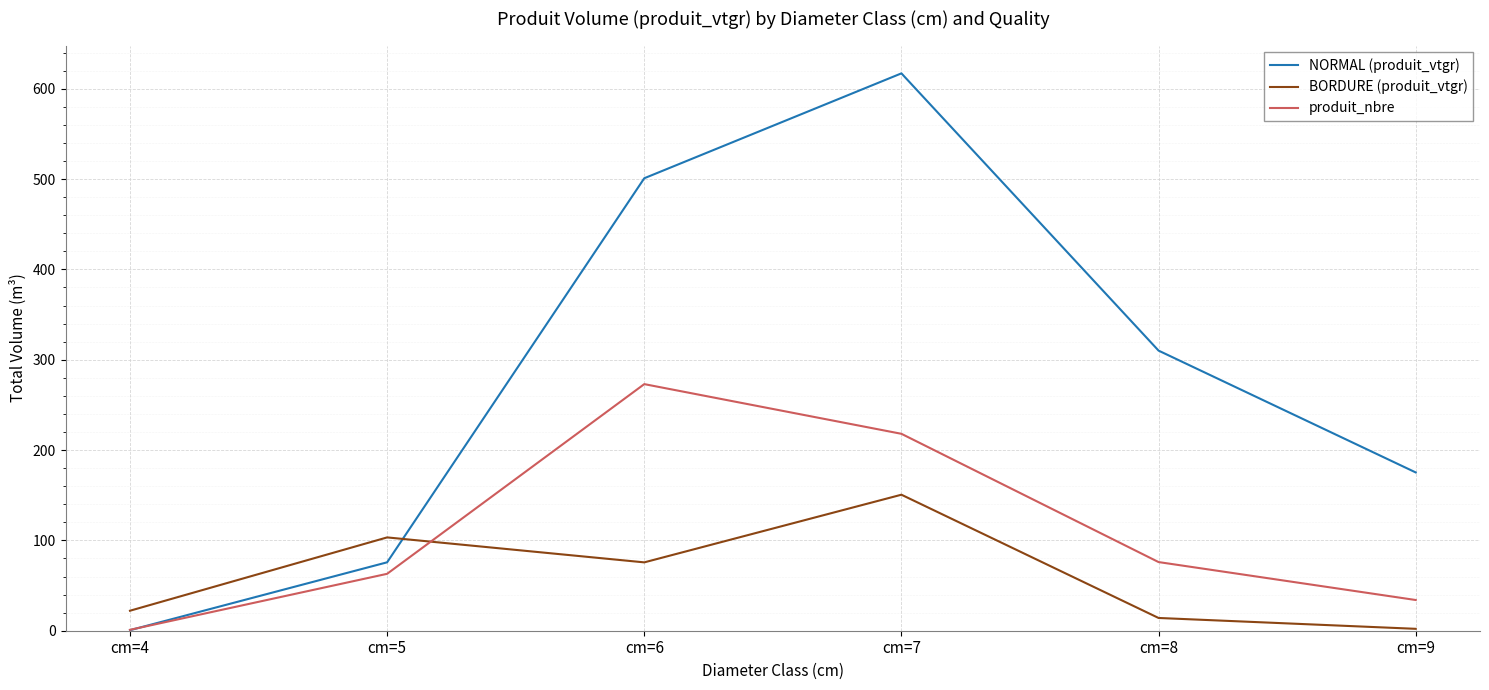

What is the average value of the BORDURE (produit_vtgr) series?

61.3